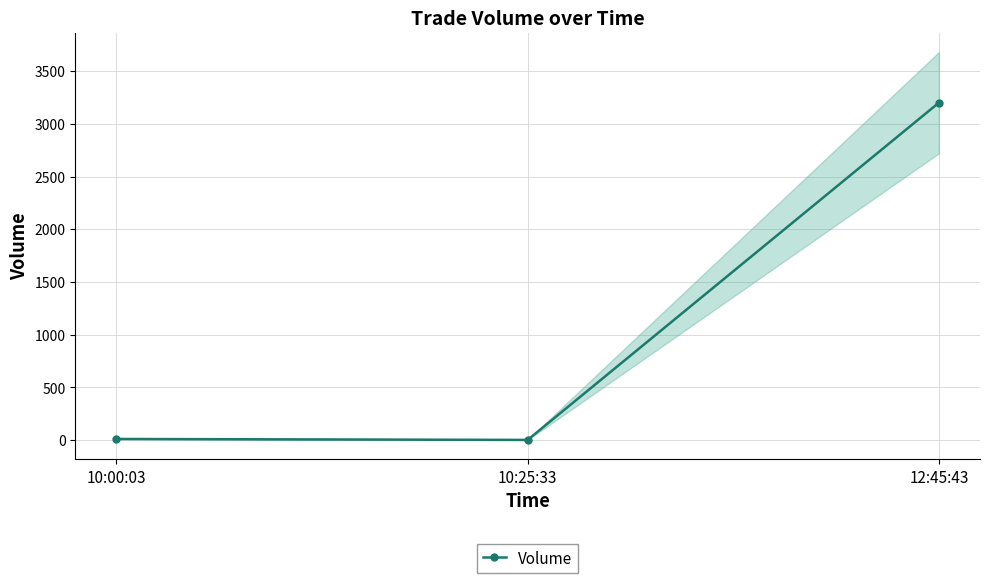

What is the average value?

1071